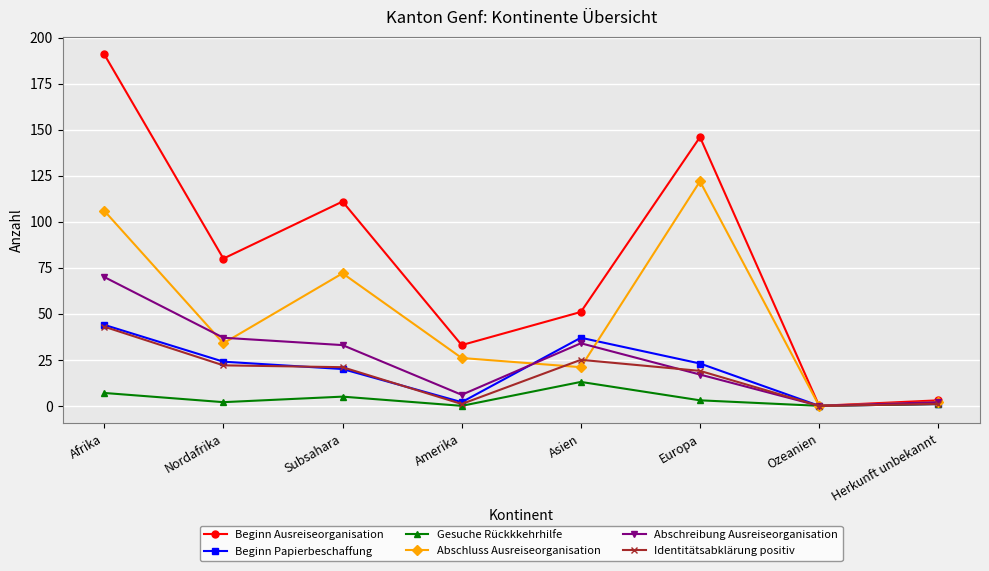

Between Afrika and Nordafrika, which series saw the biggest shift?

Beginn Ausreiseorganisation